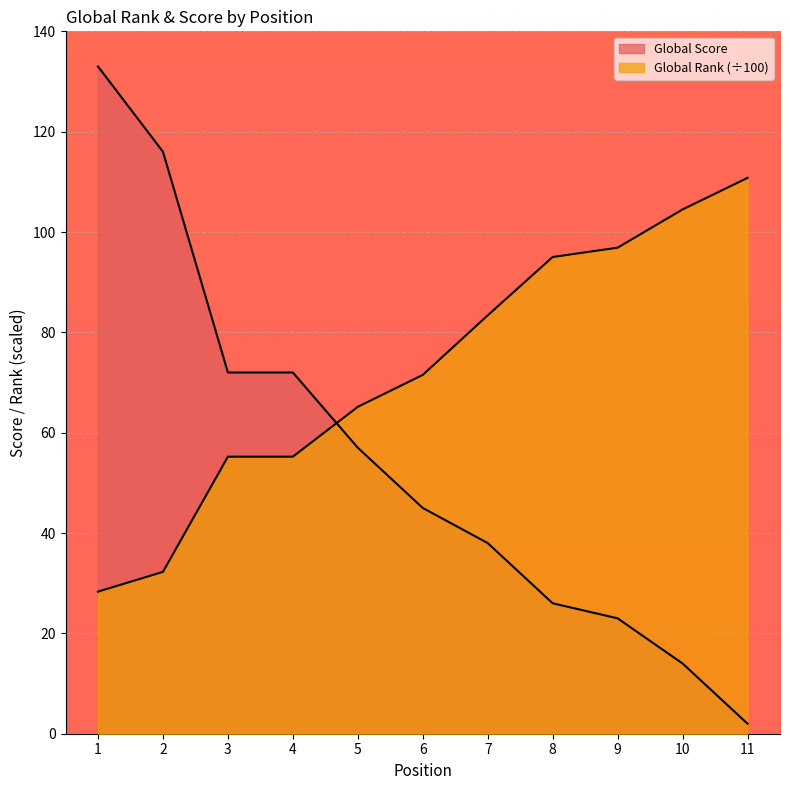

Which has a higher value, 4 or 9?

4